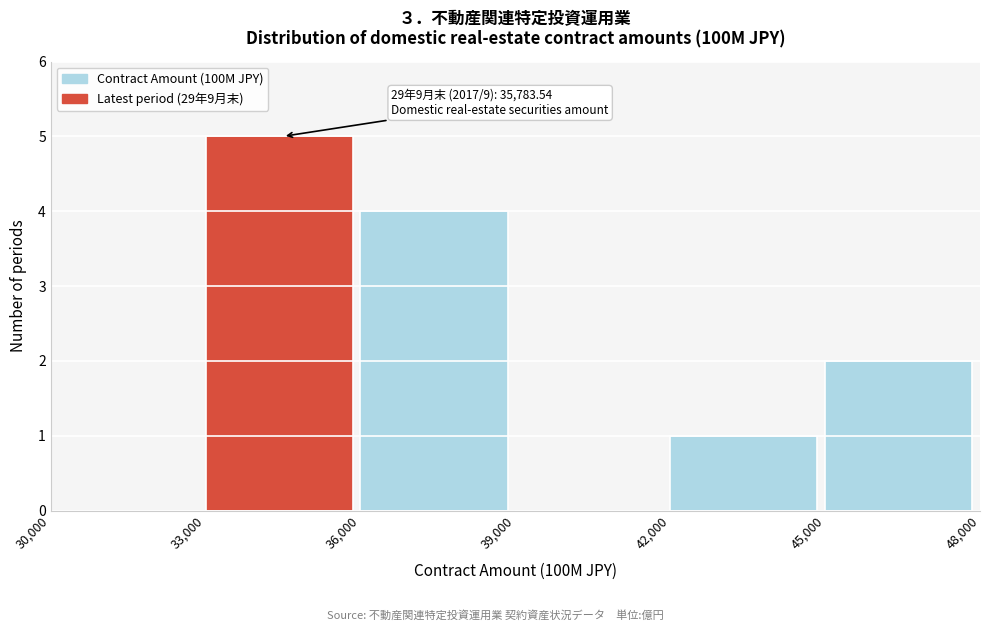

Which range on the x-axis has the tallest bar?

33,000 to 36,000